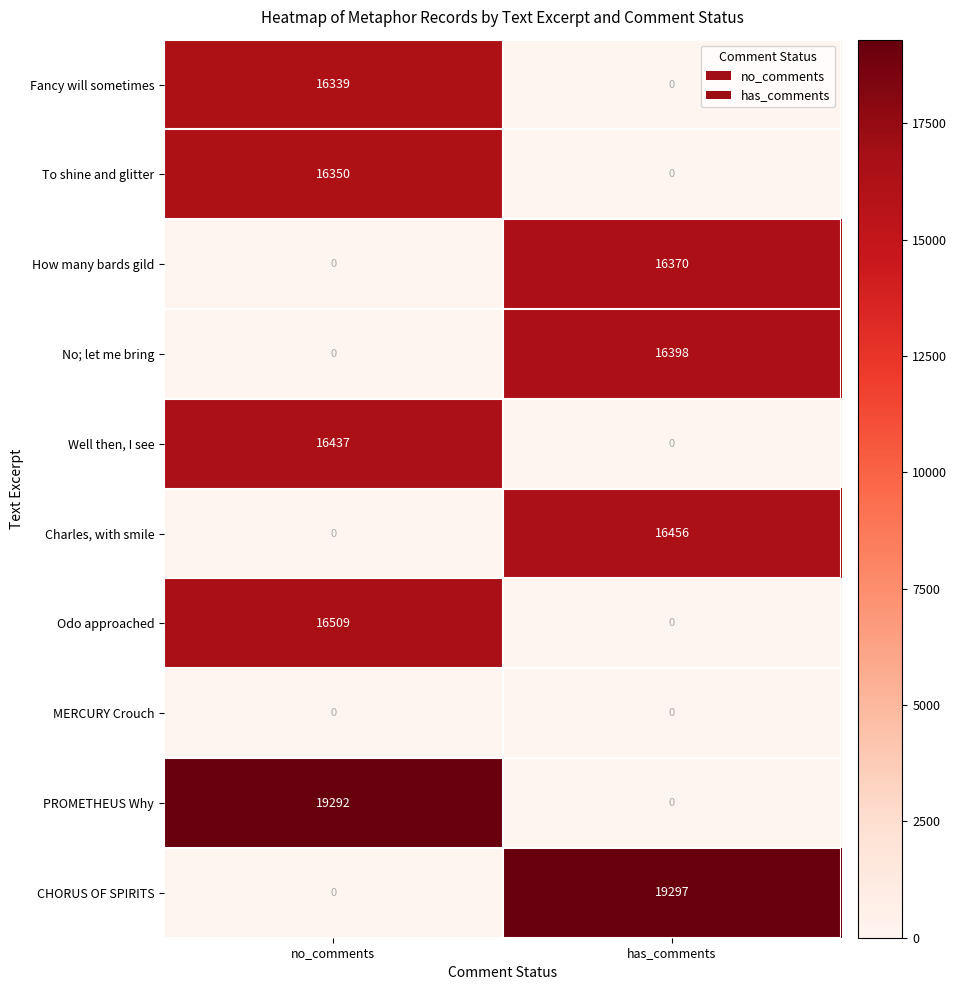

How many data points does each series have?

2